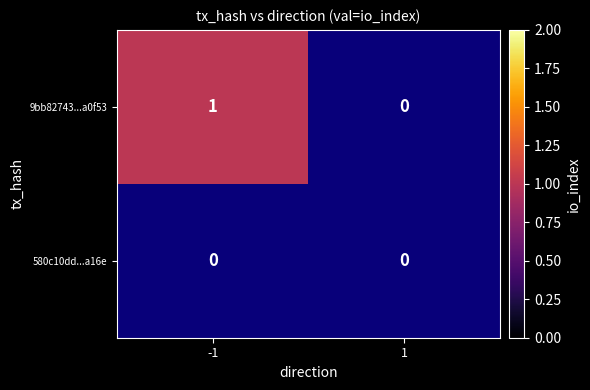

How many positive values does the 9bb82743de3423f2ff136c5938b448f647a0f53 series have?

1